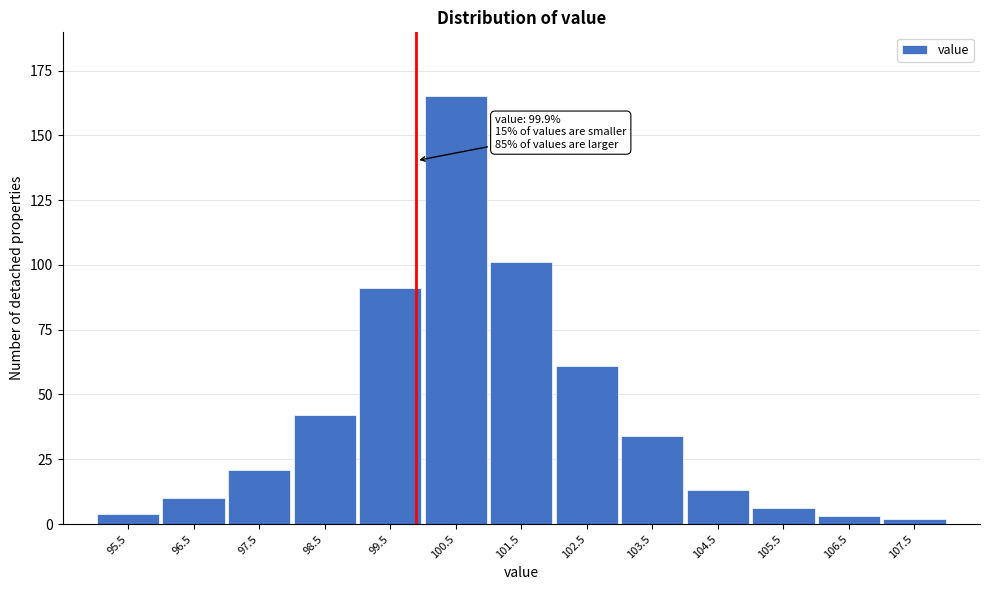

Reading left to right, list all the values displayed in this chart.

95.5=4	96.5=10	97.5=21	98.5=42	99.5=91	100.5=165	101.5=101	102.5=61	103.5=34	104.5=13	105.5=6	106.5=3	107.5=2